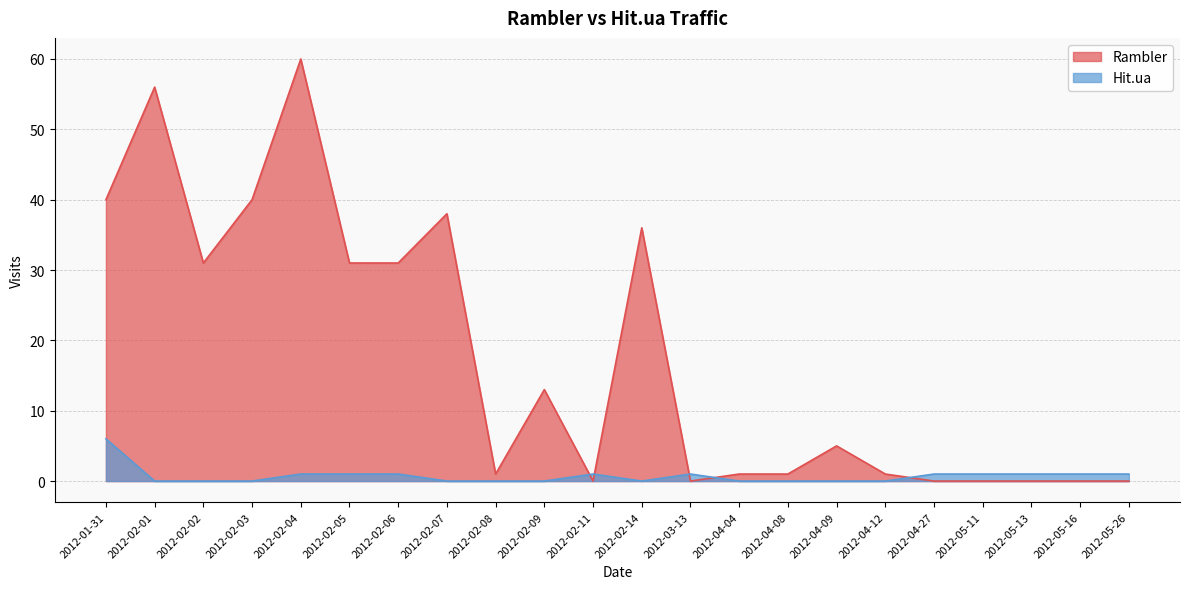

Rank the series by their average value, from lowest to highest.

Hit.ua, Rambler